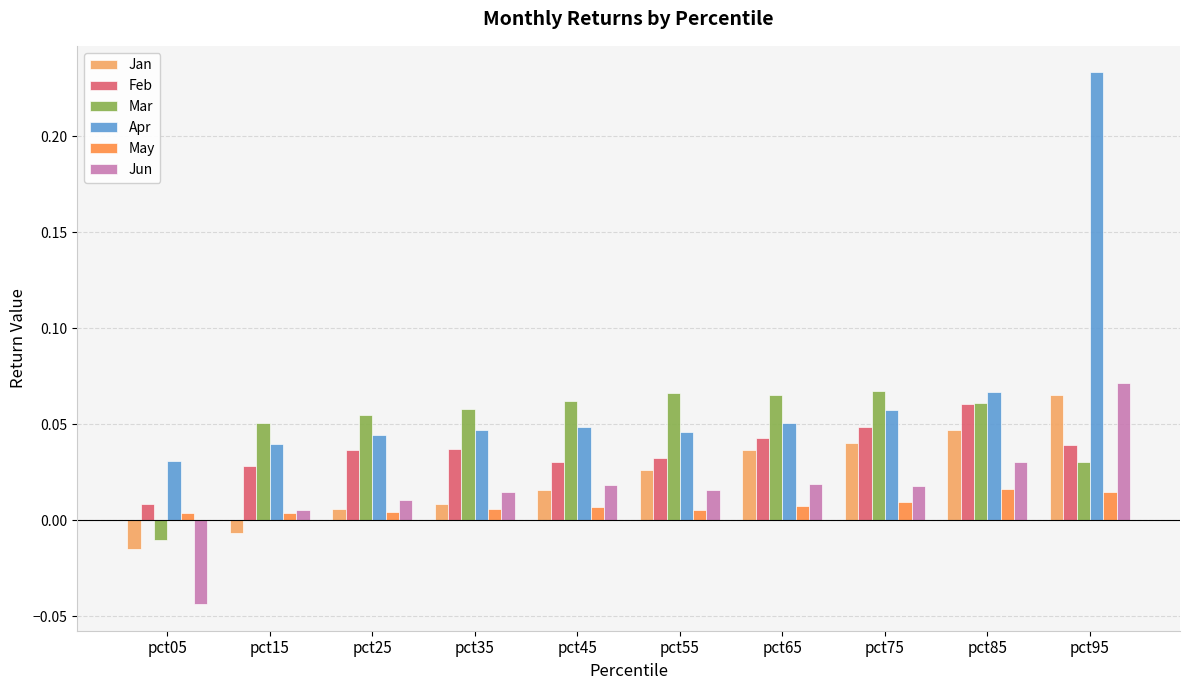

Count the May values in the range 0 to 1.

10